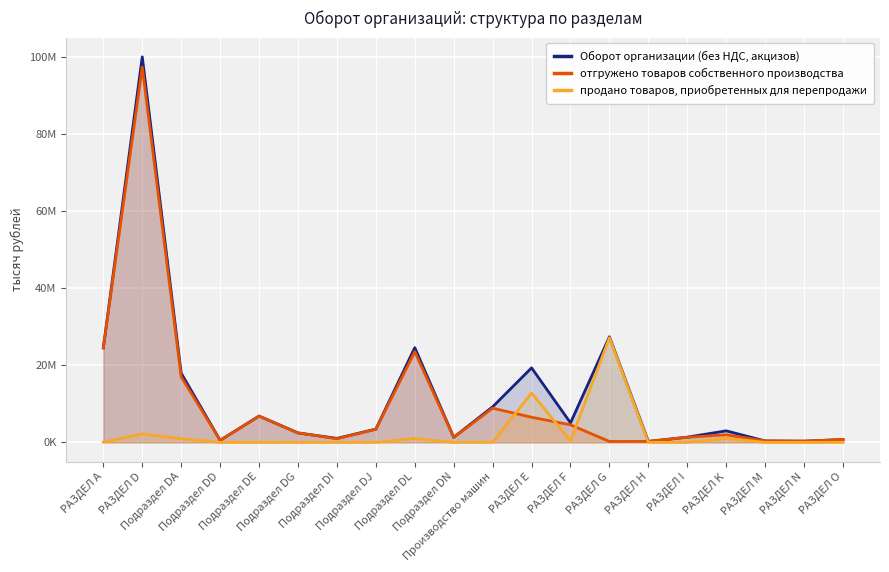

What is the average value of the Оборот организации (без НДС, акцизов) series?

12491750